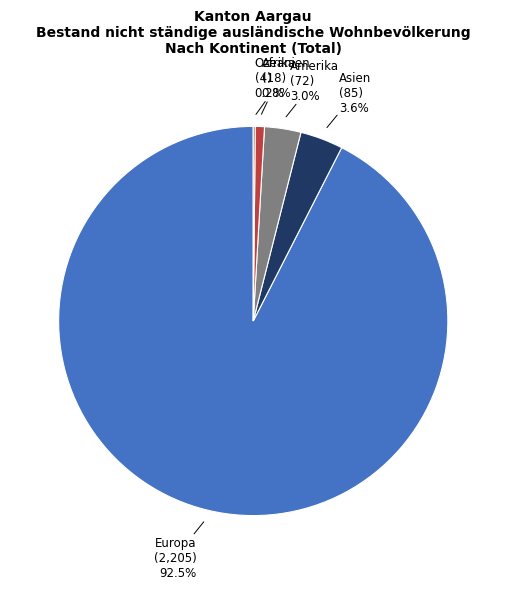

Is there any slice that represents more than half of the pie?

Yes